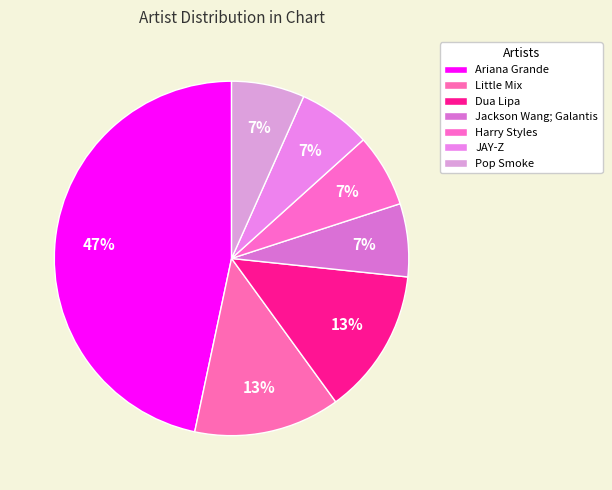

Count the number of slices in the pie.

7